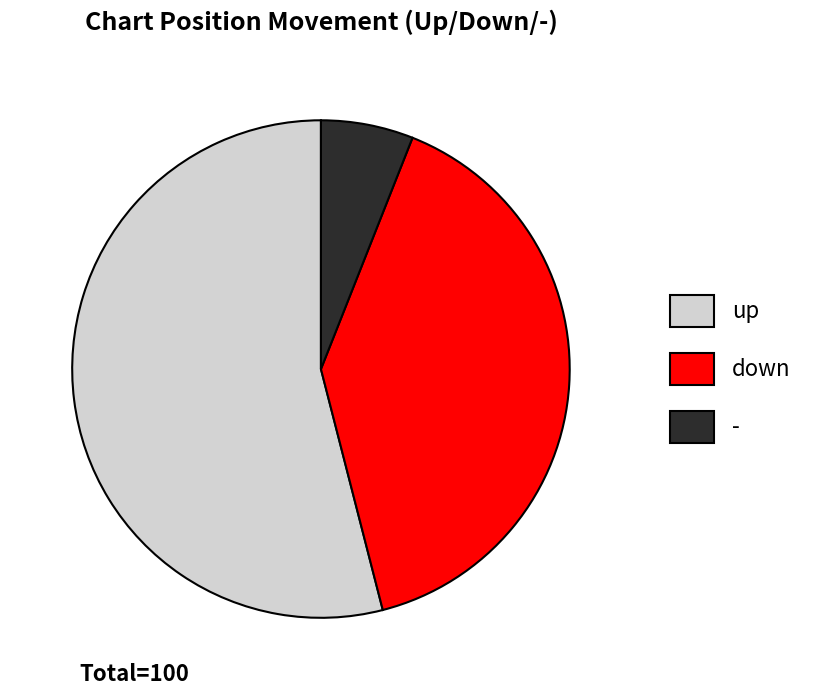

What is the majority slice?

up